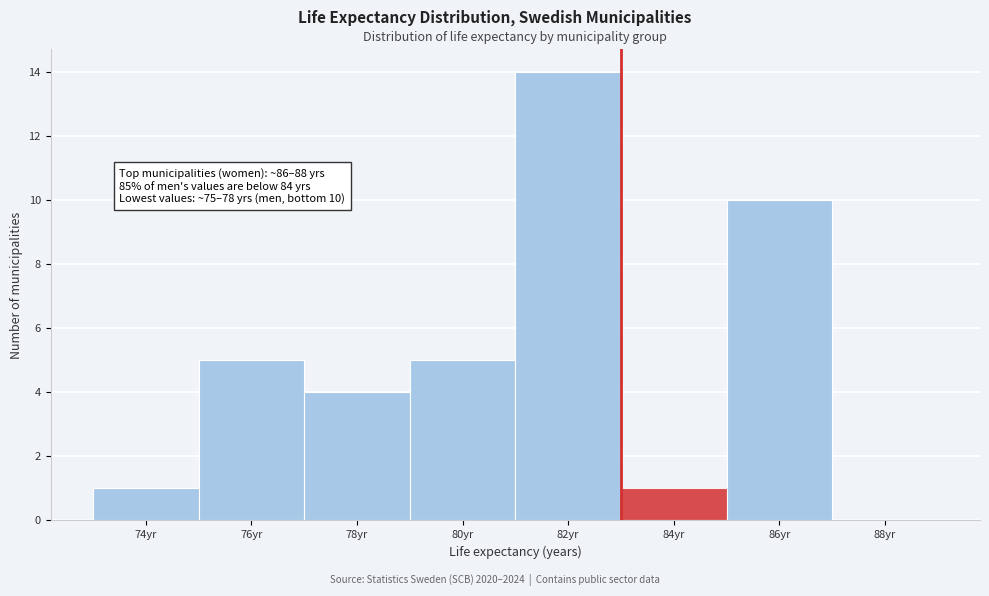

Reading right to left, transcribe all the data shown in this chart.

88yr=0	86yr=10	84yr=1	82yr=14	80yr=5	78yr=4	76yr=5	74yr=1